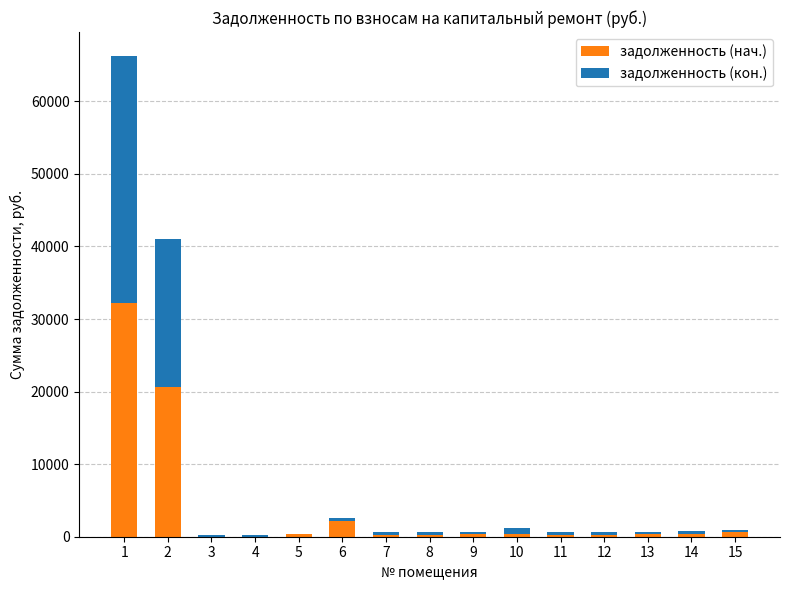

What is the sum of all задолженность (нач.) values?

58690.4